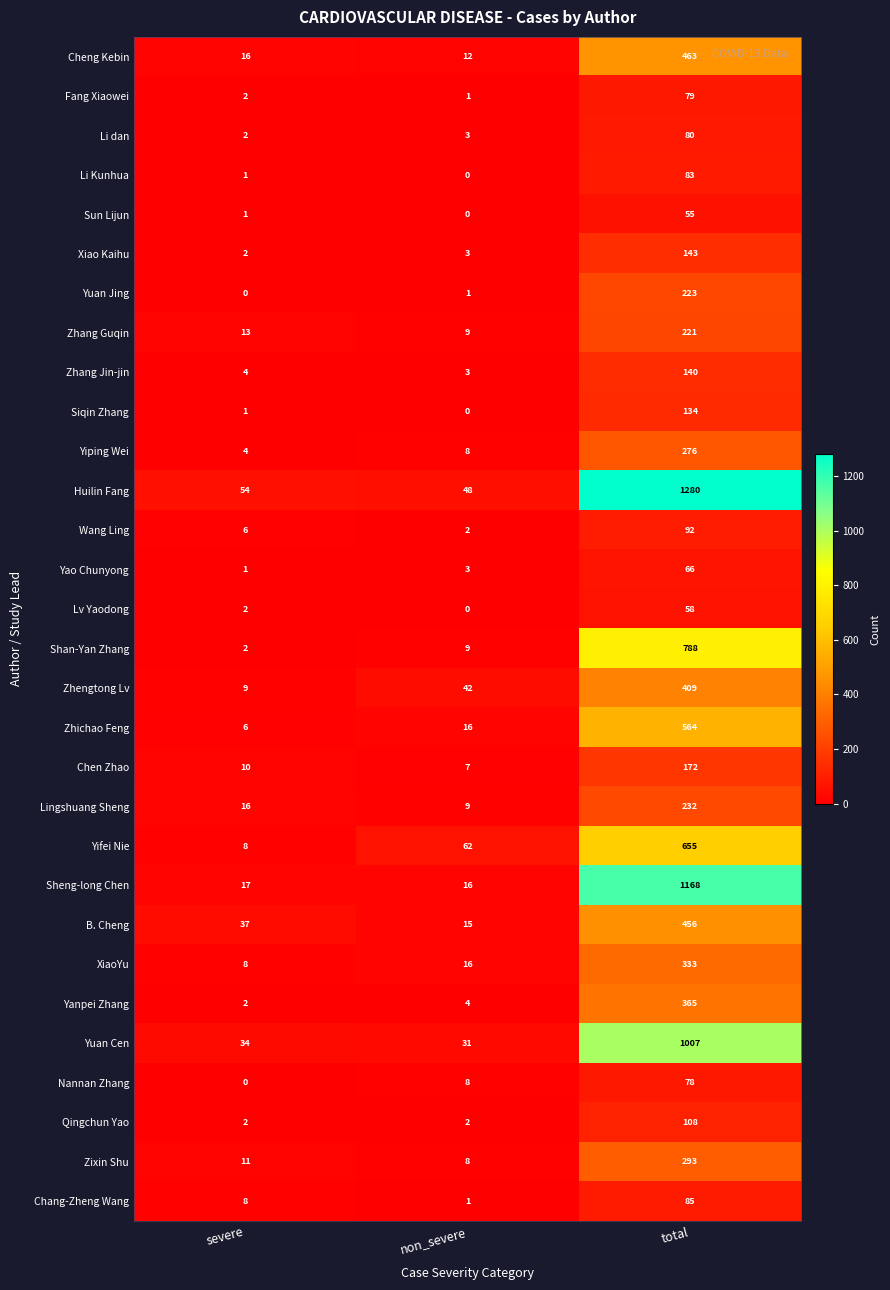

What value does the Lv Yaodong series have at total, to the nearest 10?

60